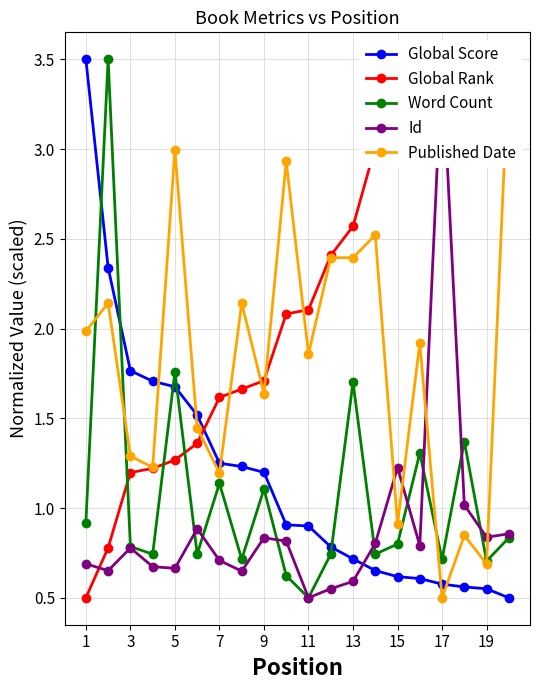

Which category has the lowest value in the Word Count series?

11